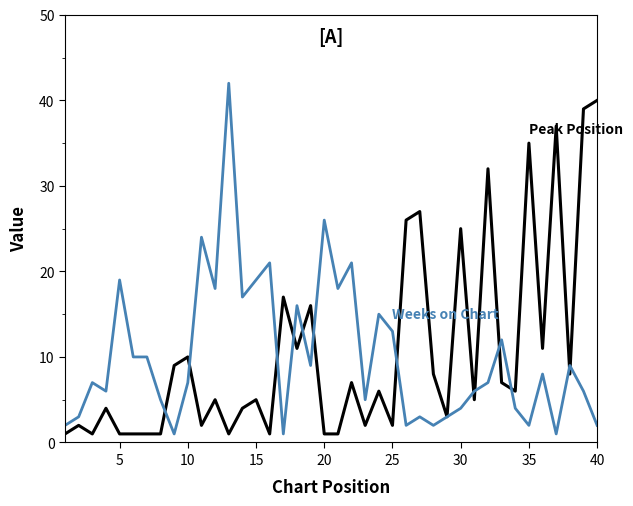

What is the minimum value shown in the chart?

1